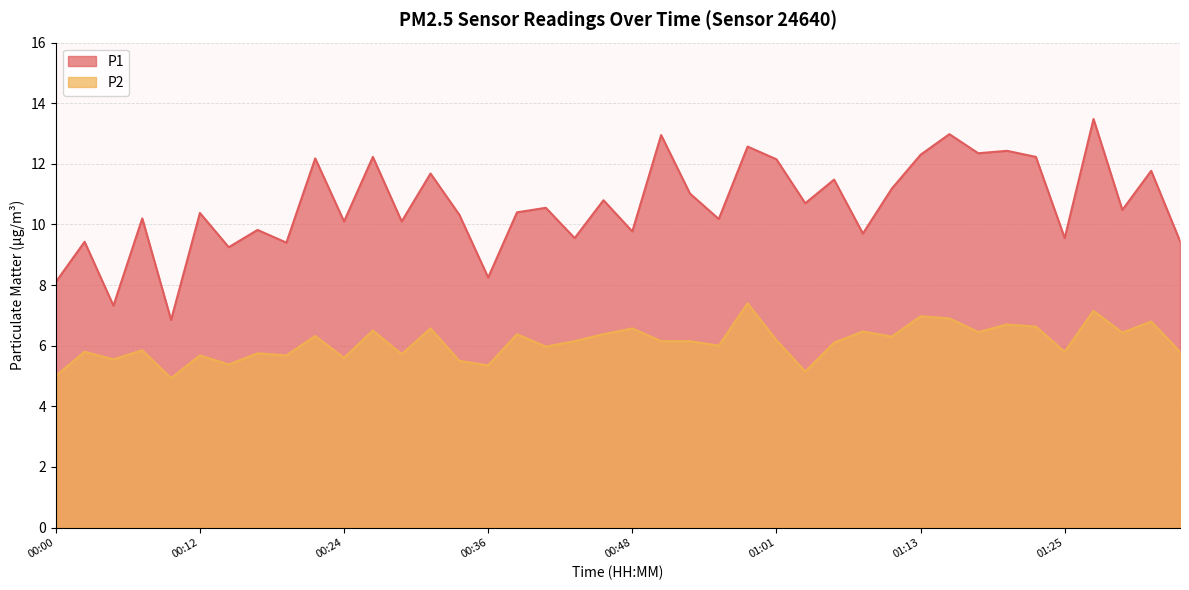

Where is the first local maximum for P2?

00:02